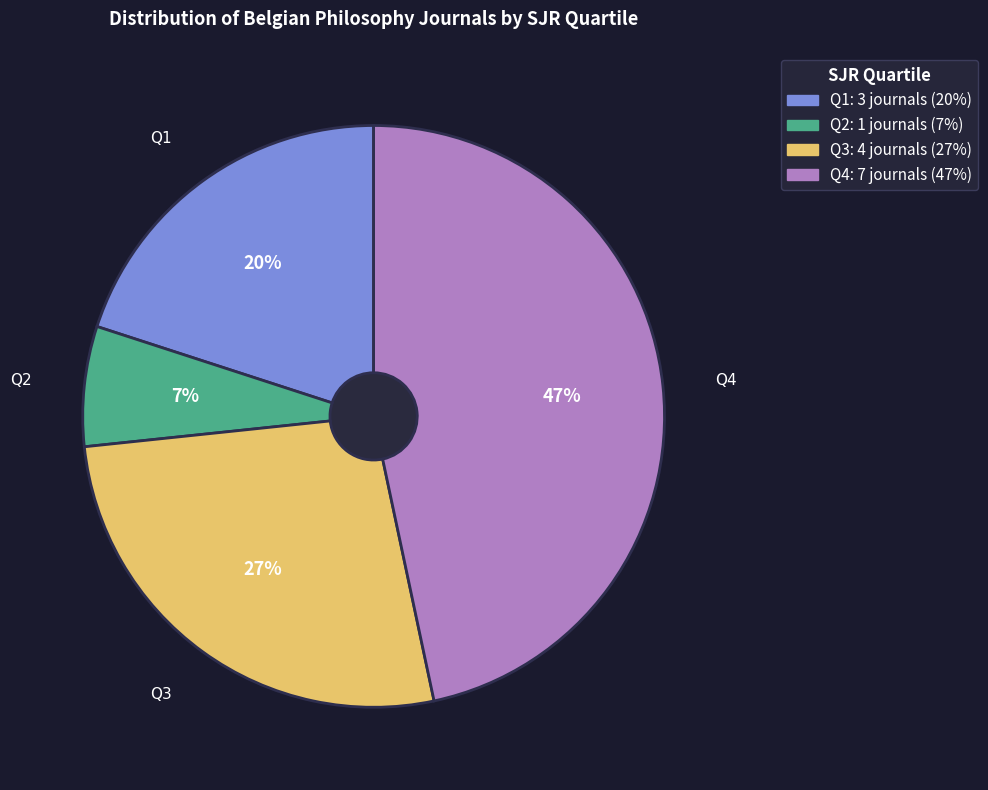

The Q3 slice represents 1% of the pie. True or false?

False